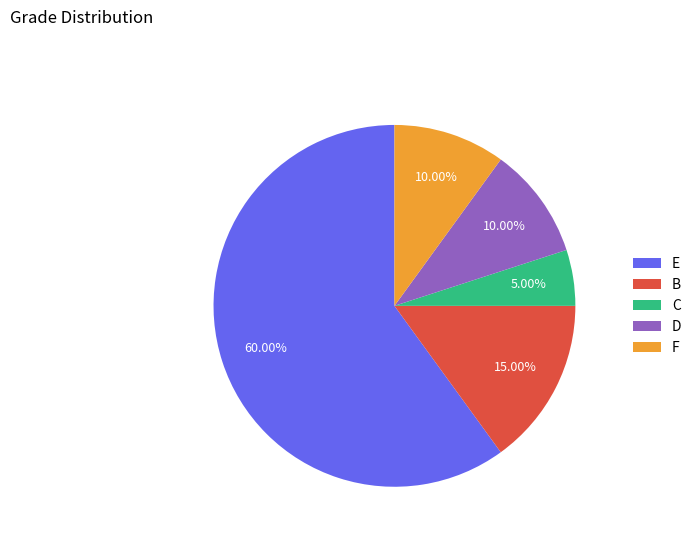

What is the largest slice in the pie chart?

E